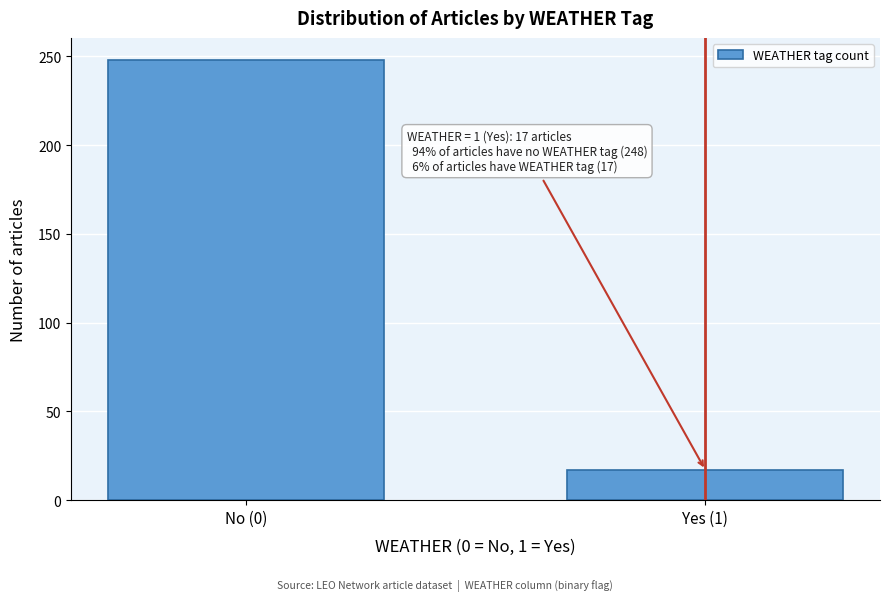

Reading left to right, extract all data points from this chart.

248	17